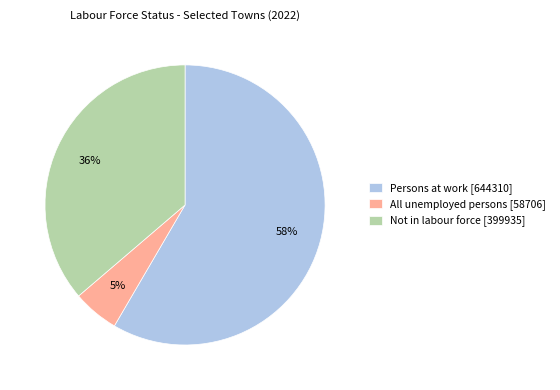

How many segments does this pie chart have?

3